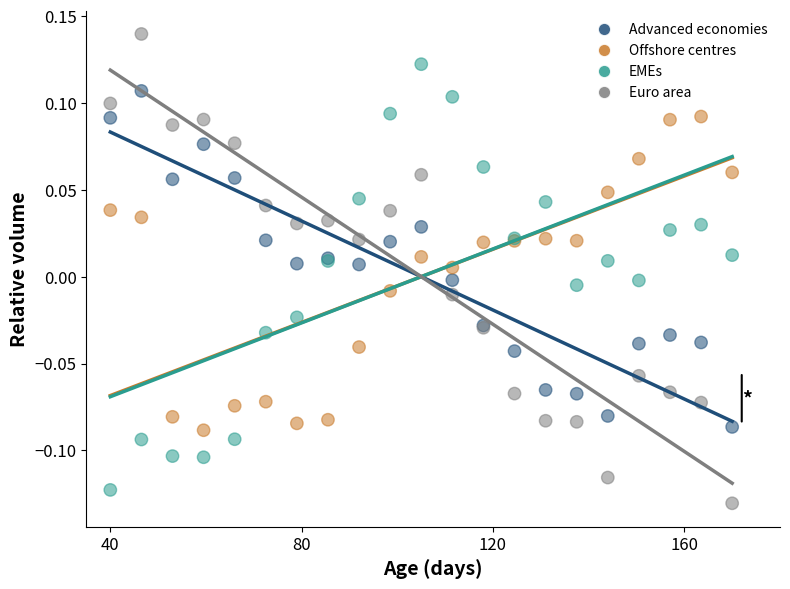

Which series contains the lowest Y value?

Euro area